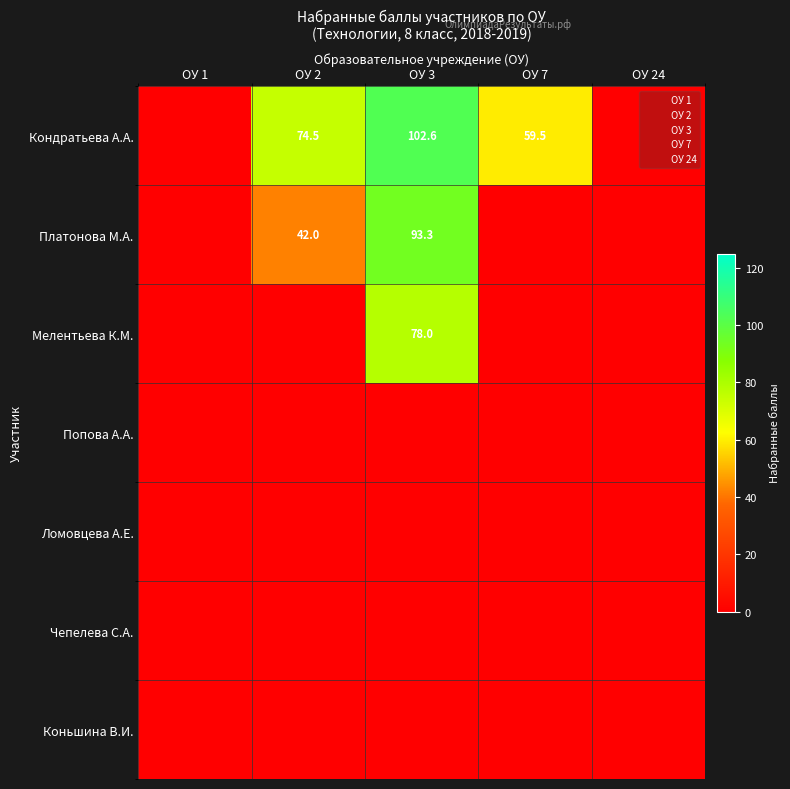

What is the total value across all series at Участник 1?

236.6